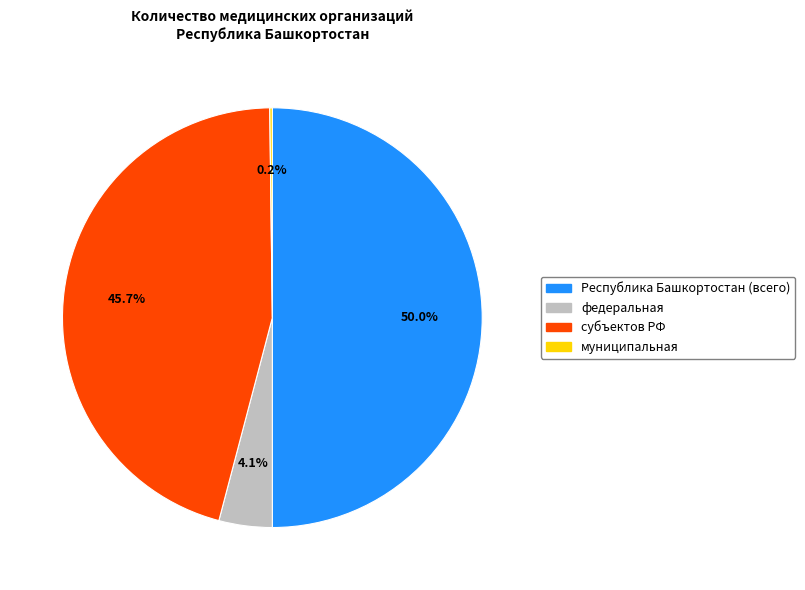

Is it true that Республика Башкортостан (всего) is 44% of the pie?

False